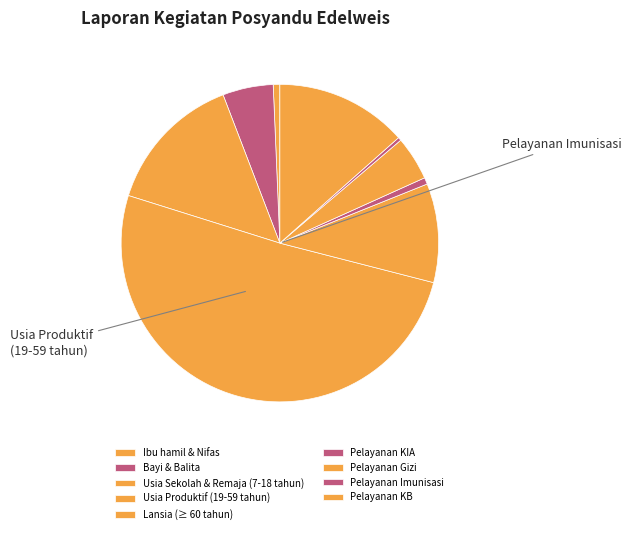

Rank the categories by value from highest to lowest.

Usia Produktif (19-59 tahun), Usia Sekolah & Remaja (7-18 tahun), Pelayanan KB, Lansia (≥ 60 tahun), Bayi & Balita, Pelayanan Gizi, Ibu hamil & Nifas, Pelayanan KIA, Pelayanan Imunisasi